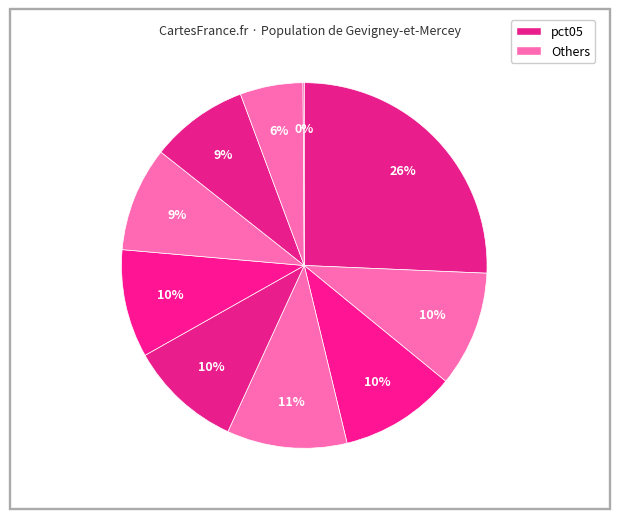

How many slices are in this pie chart?

10